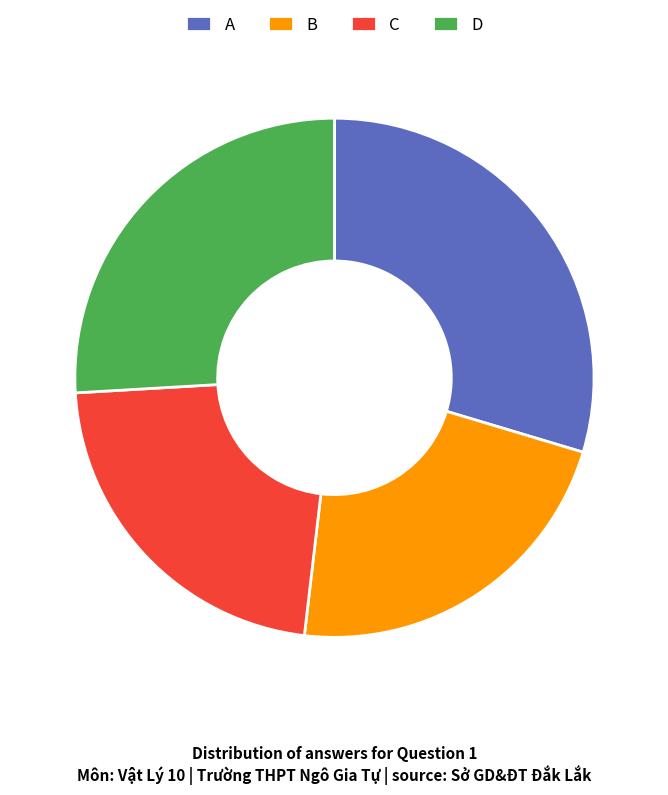

How many slices are in this pie chart?

4